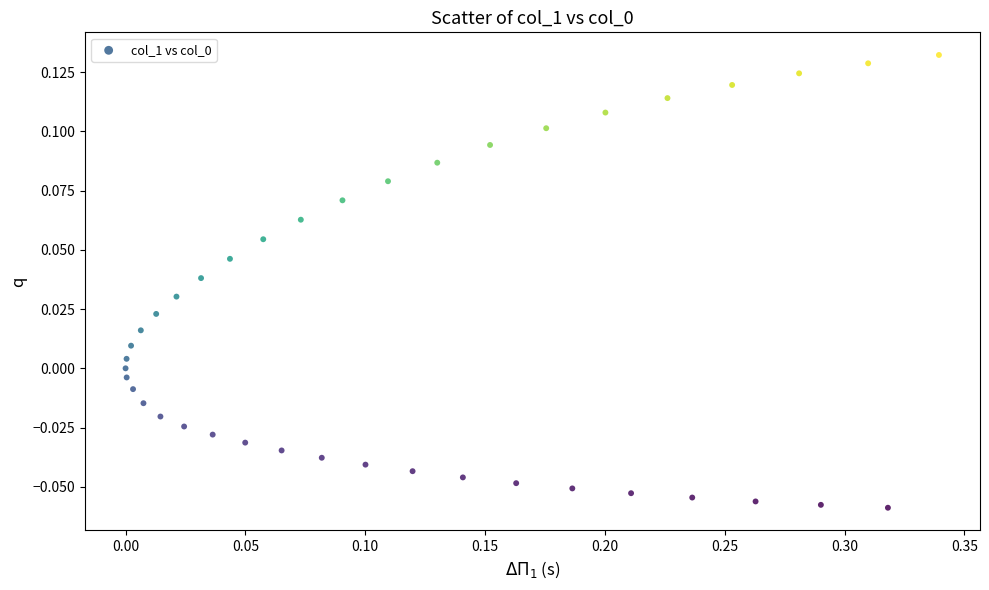

What is the range of X values (max minus min)?

0.3